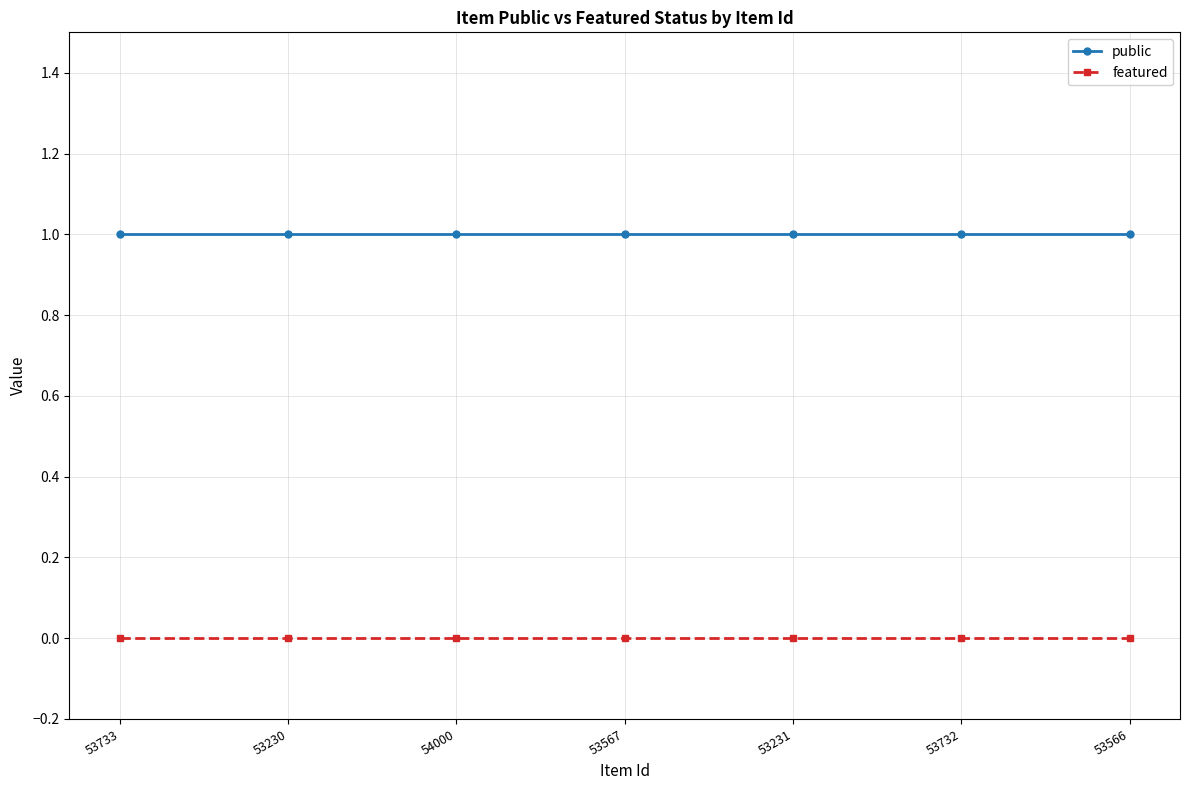

What is the approximate value of public at 53732?

1